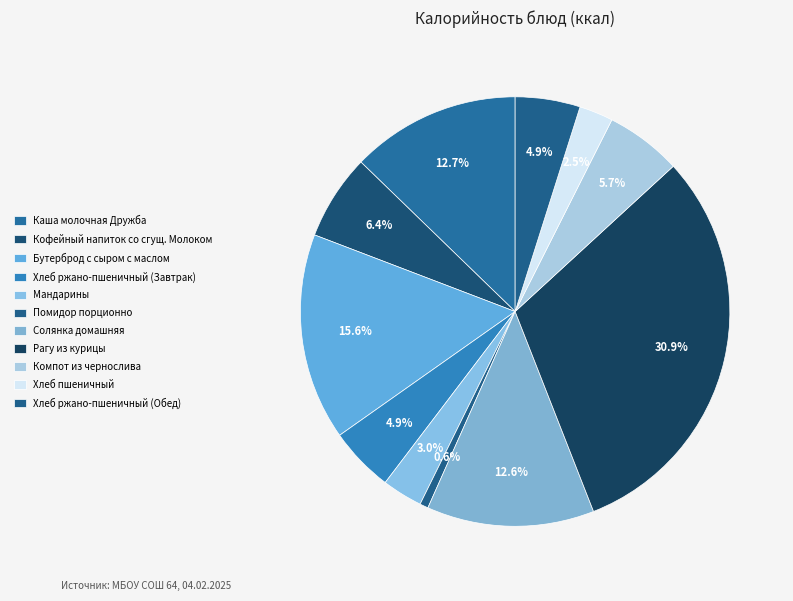

What is the largest slice in the pie chart?

Рагу из курицы